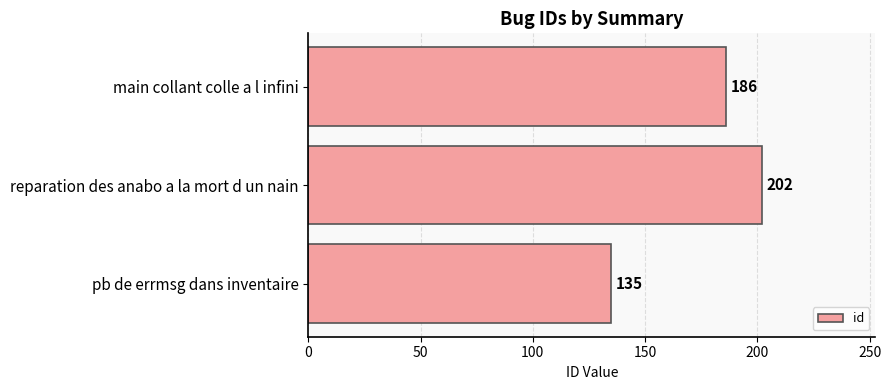

How many values are between 135 and 202?

3